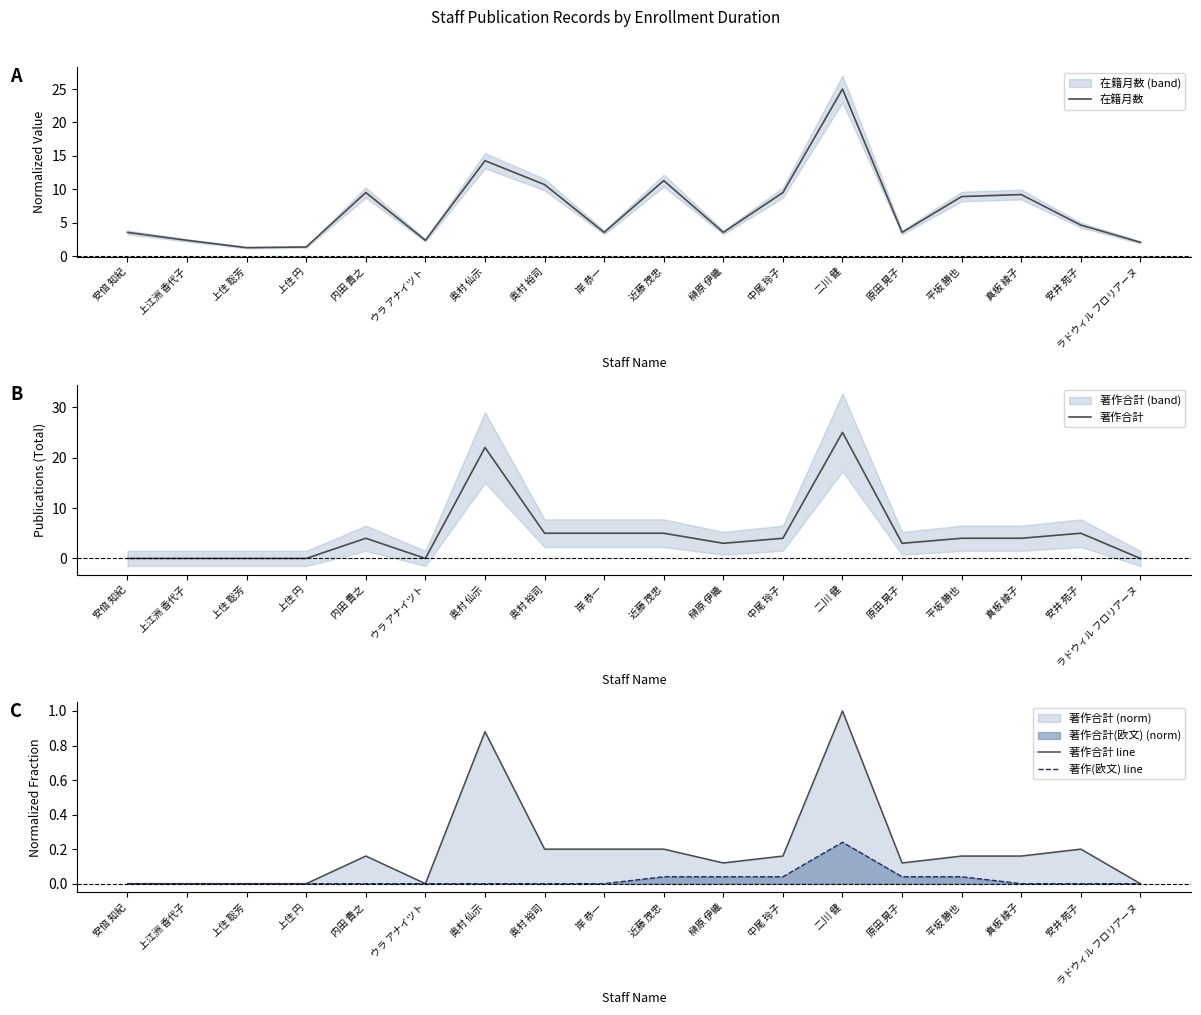

At which category does the chart reach its minimum across all series?

安倍 知紀